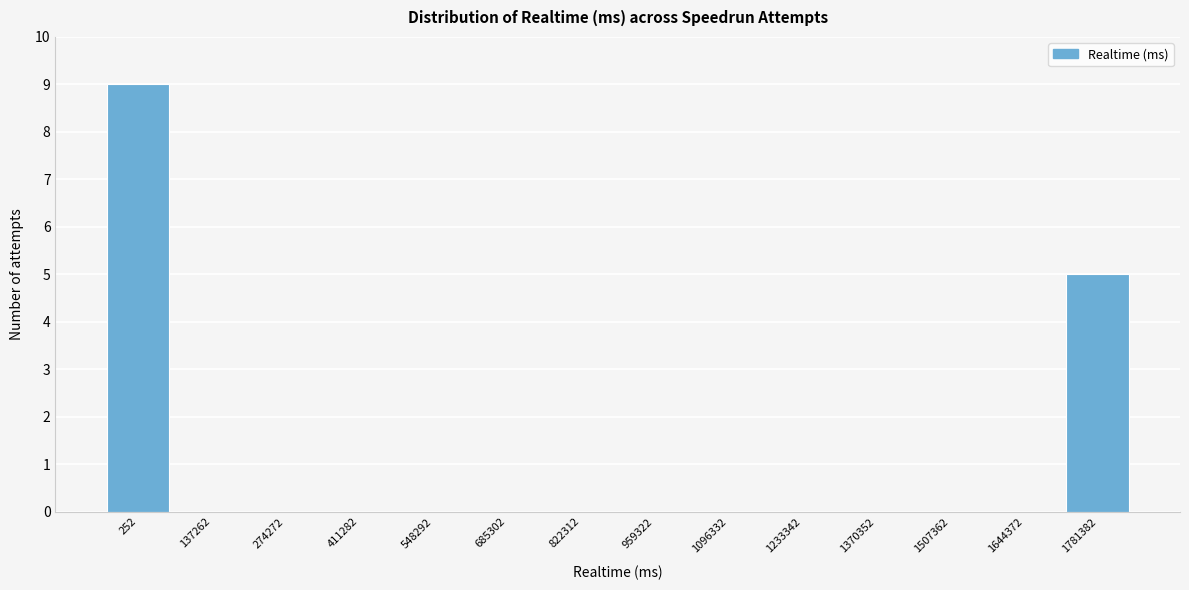

Reading right to left, extract all data points from this chart.

1781382=5	1644372=0	1507362=0	1370352=0	1233342=0	1096332=0	959322=0	822312=0	685302=0	548292=0	411282=0	274272=0	137262=0	252=9